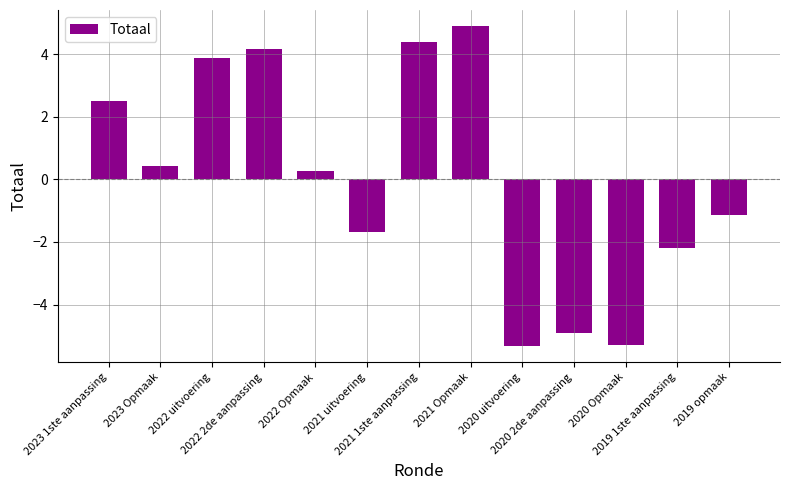

Reading left to right, what are all the values shown in this chart?

2.5	0.4	3.9	4.2	0.3	-1.7	4.4	4.9	-5.3	-4.9	-5.3	-2.2	-1.1